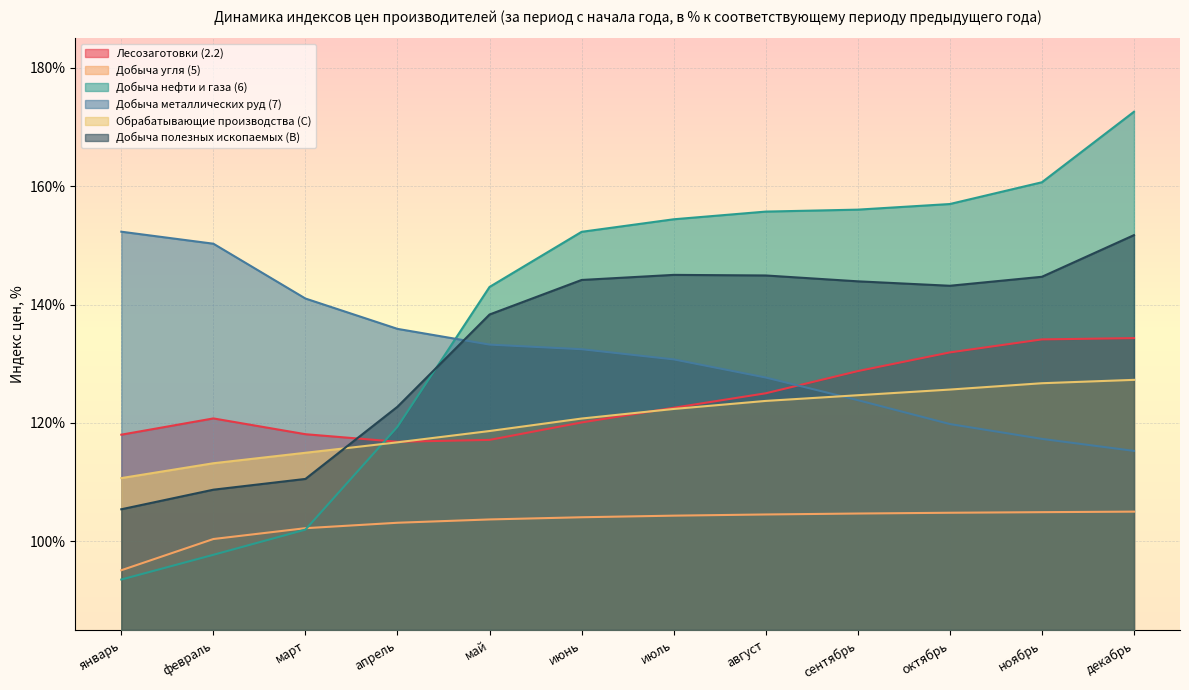

At апрель, list the series in order from largest to smallest.

Добыча металлических руд (7), Добыча полезных ископаемых (B), Добыча нефти и газа (6), Лесозаготовки (2.2), Обрабатывающие производства (C), Добыча угля (5)